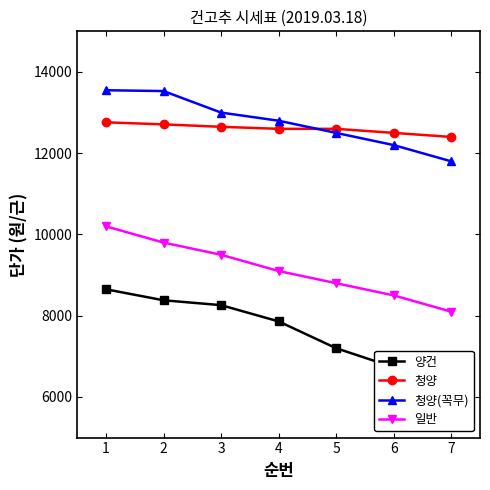

What is the sum of the 양건 values at 6 and 5?

13930